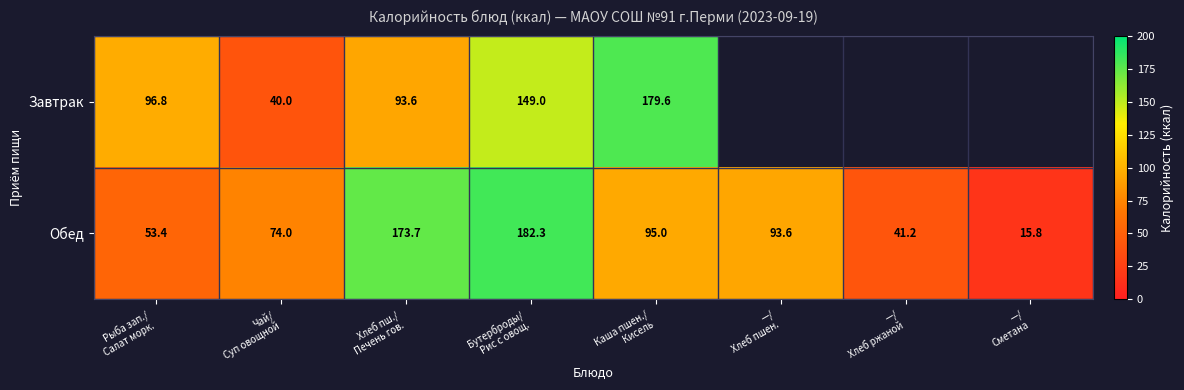

What is the lowest value of the Обед series?

15.8